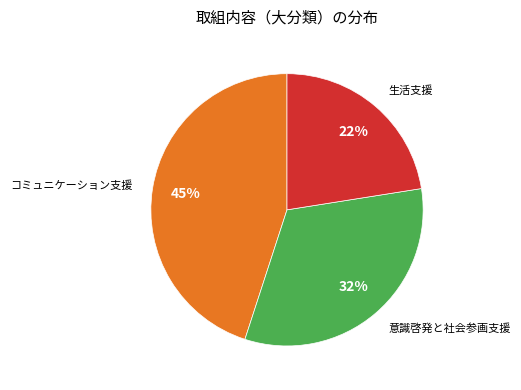

Does any single category account for the majority?

No